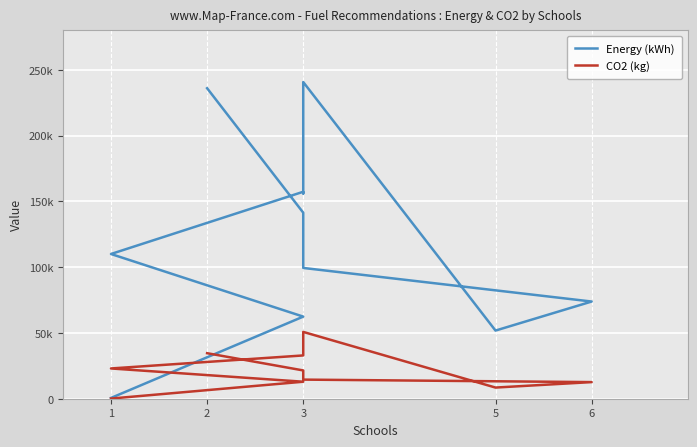

What is the label of the 6th point from the right?

3